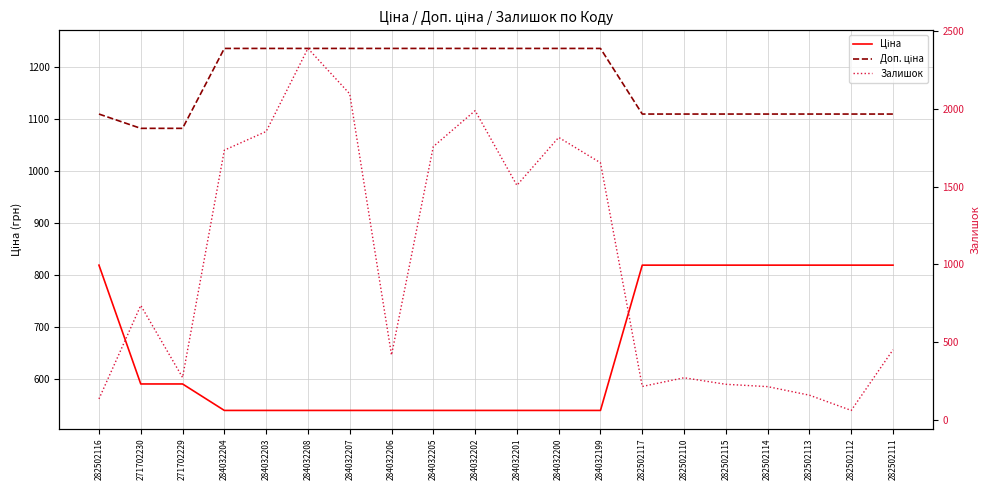

The Ціна series shows 539.0 at 284032208. True or false?

True